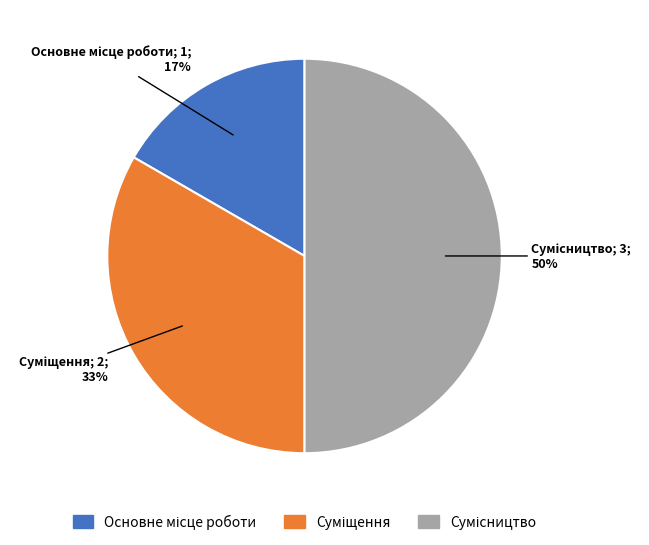

To the nearest percent, what is the average slice percentage?

33%